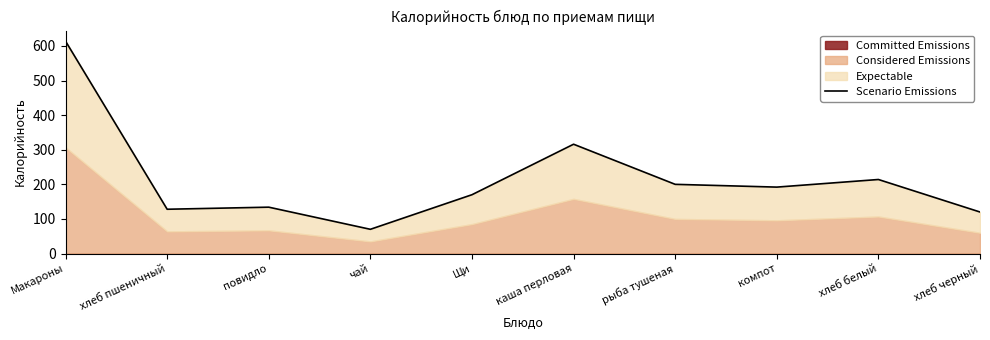

What is the sum of the values at хлеб черный and Макароны?

734